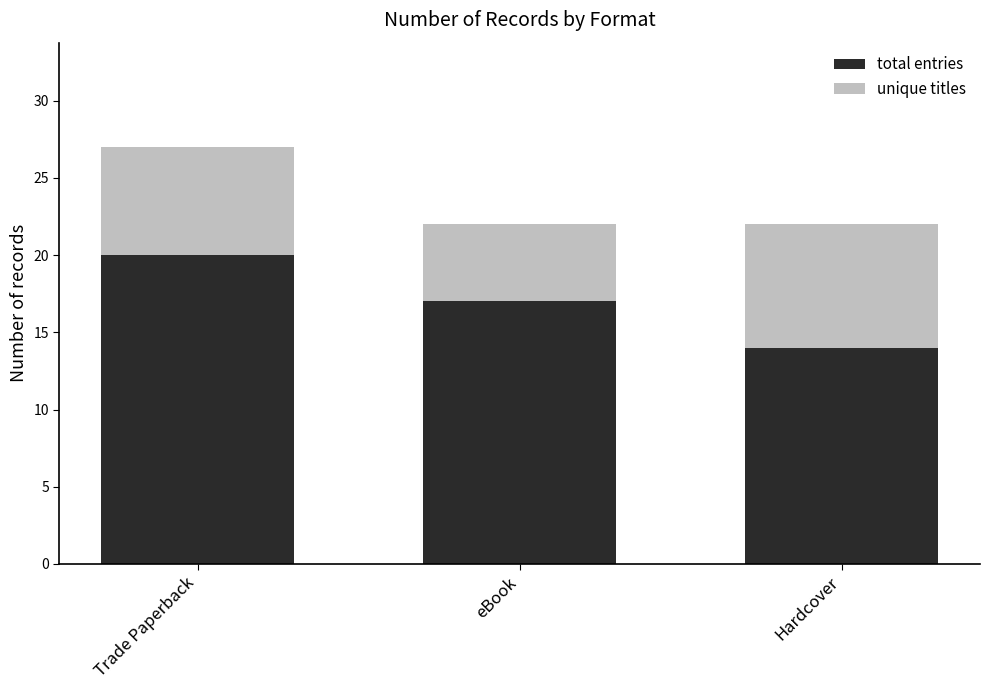

Is it true that total entries equals 36 at Trade Paperback?

False